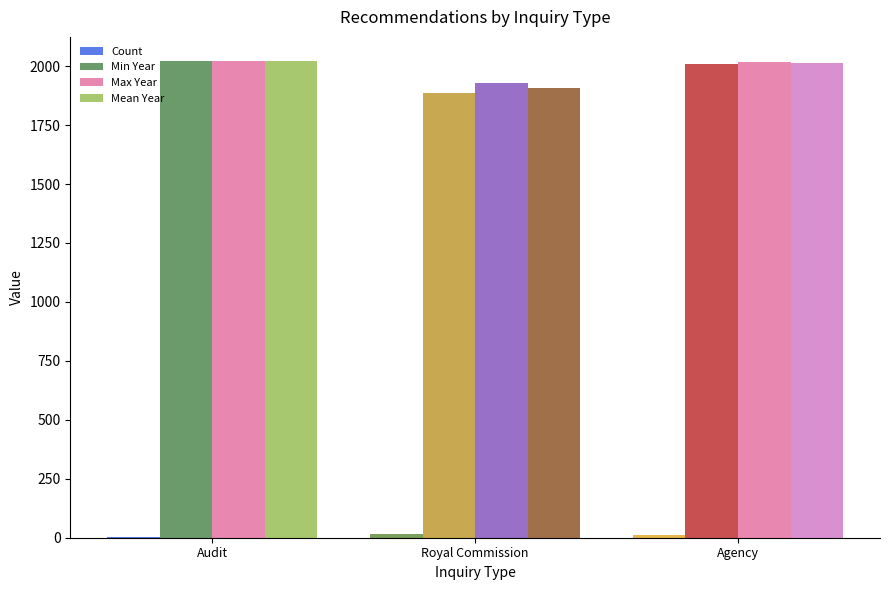

What is the sum of all Min Year values?

5919